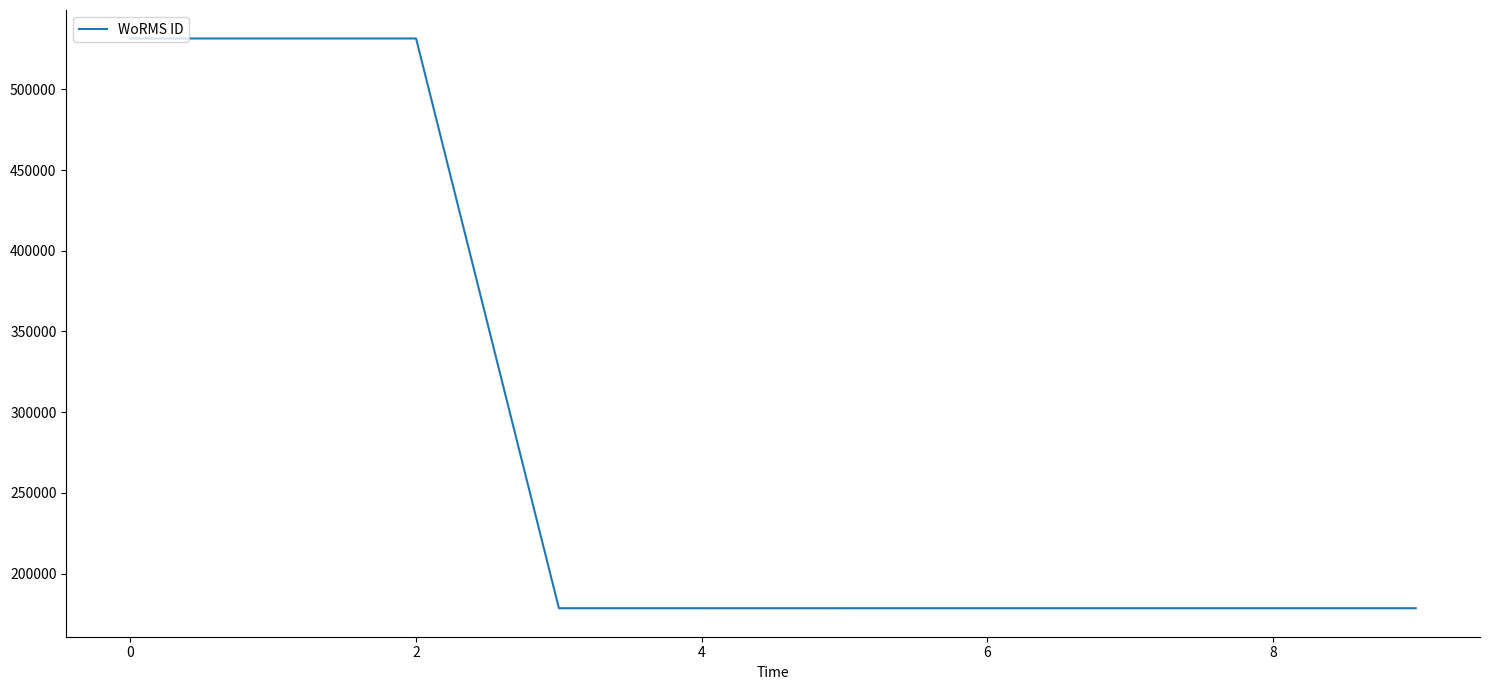

How many categories are shown in the chart?

10